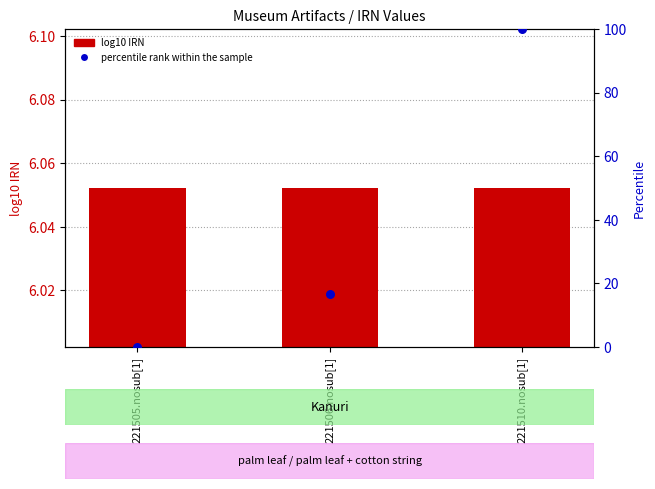

At which category is the sum across all series the highest?

221510.nosub[1]